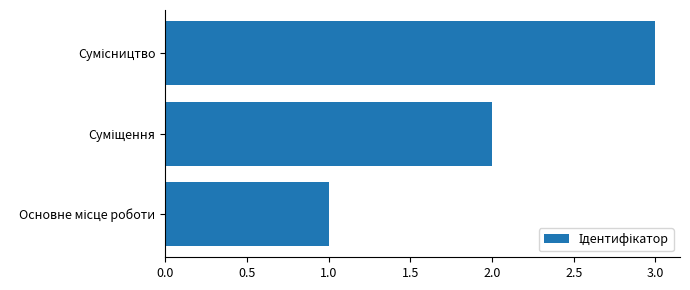

What is the difference between the maximum and minimum values?

2